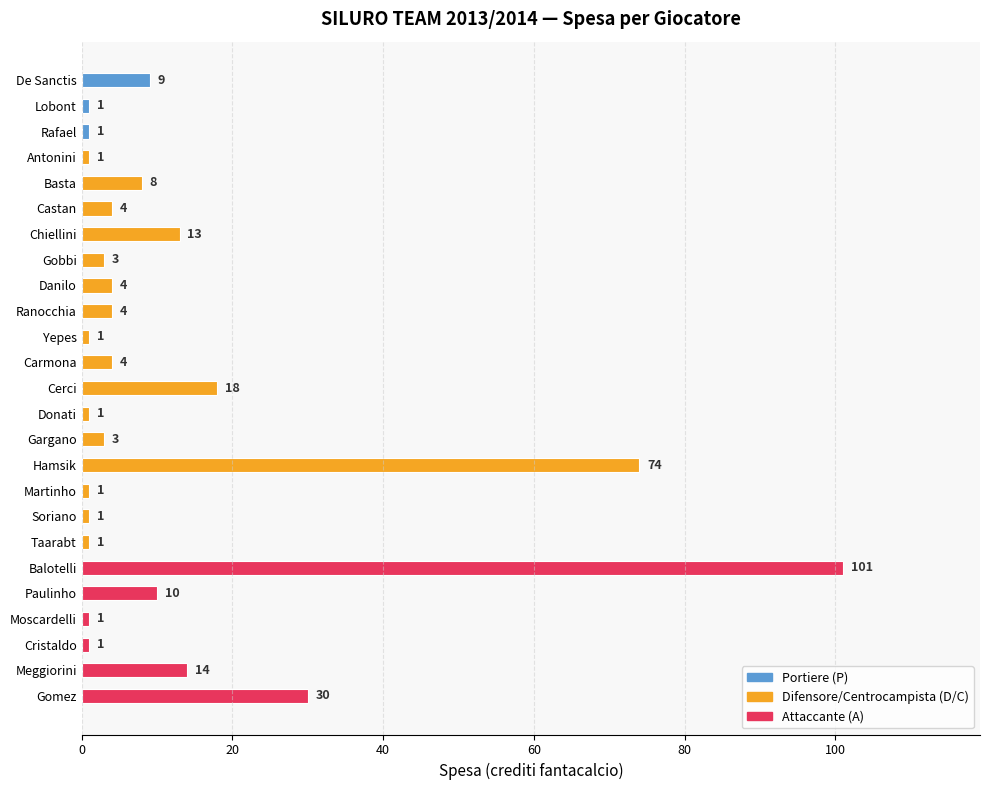

What is the difference between the maximum and second lowest values?

100